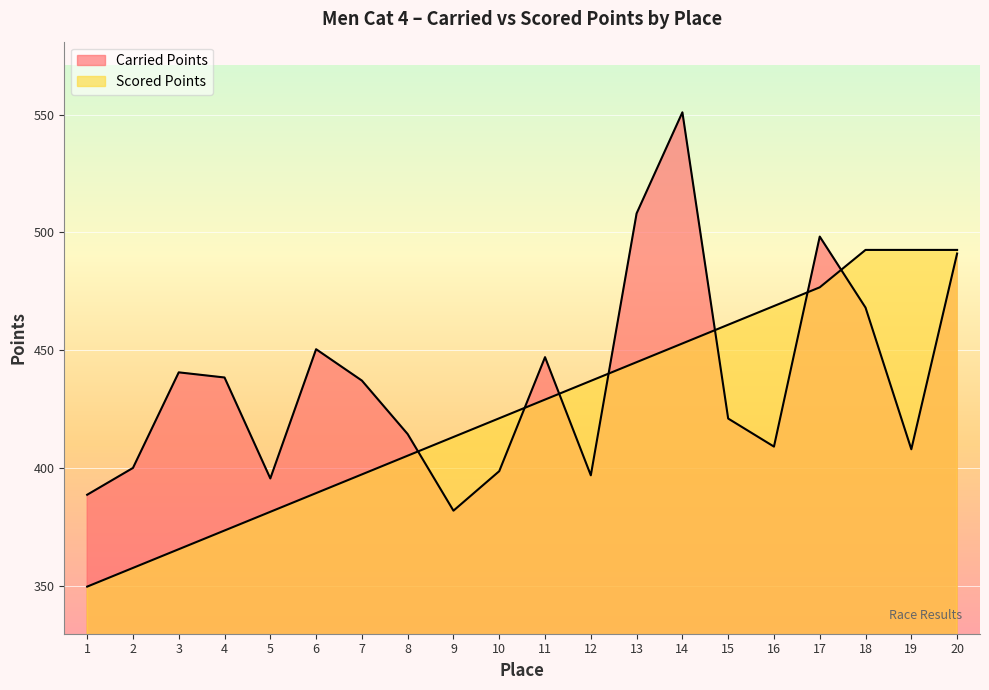

How many lines are shown in the chart?

2